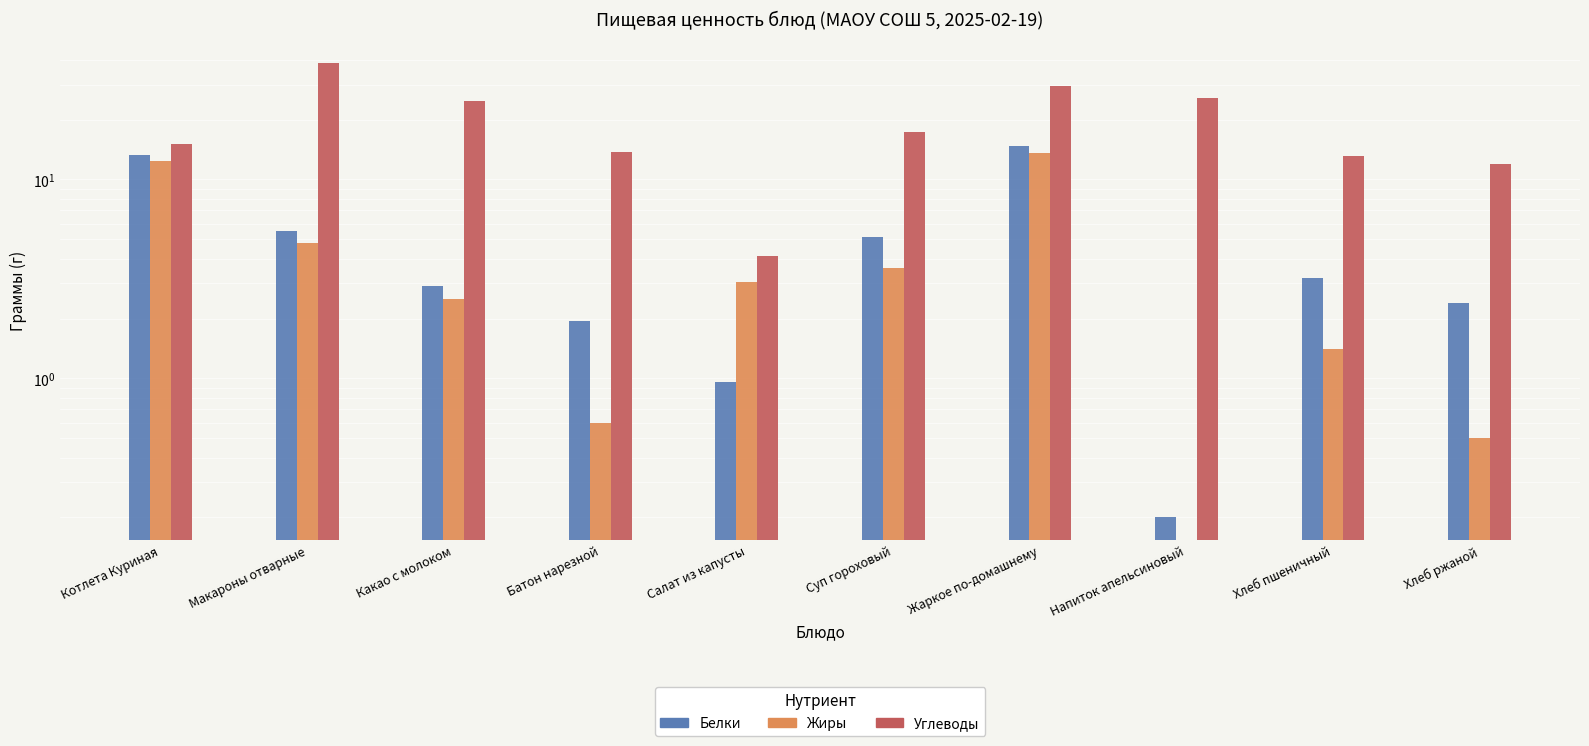

What is the label of the 9th bar from the left?

Хлеб пшеничный